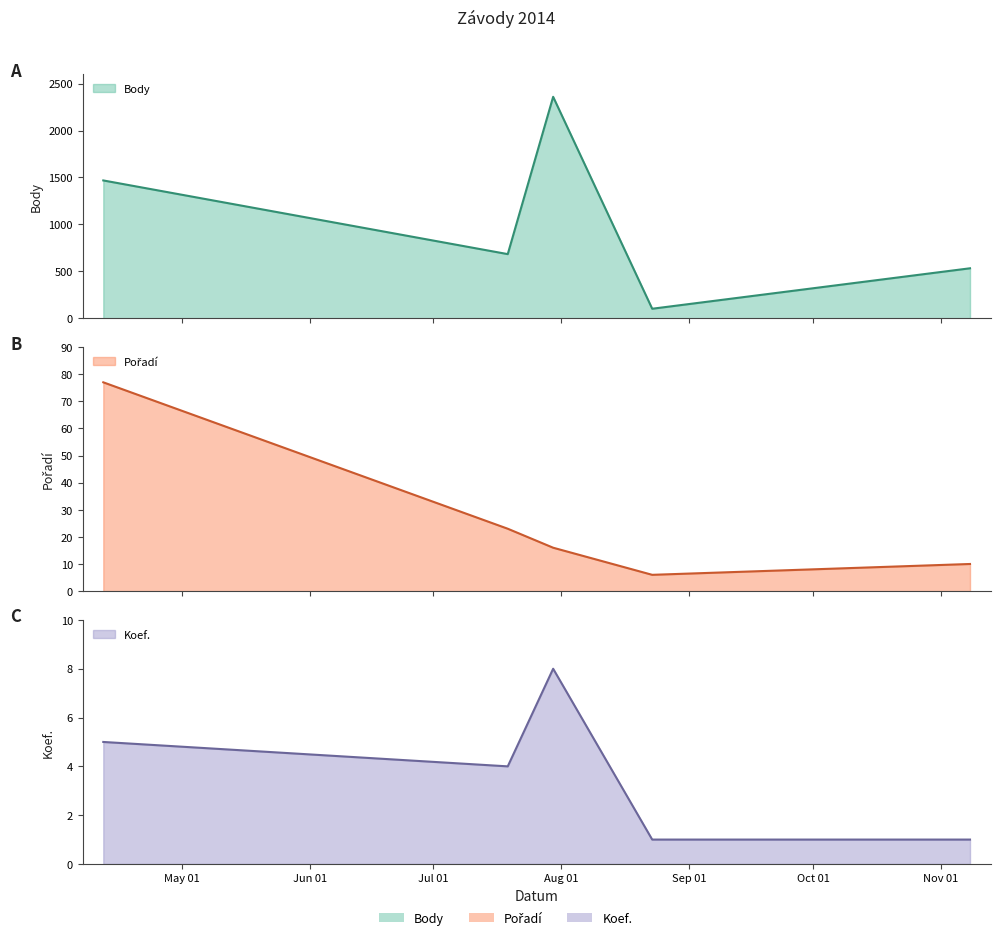

Where does the Koef. series first go above 4?

2014-04-12